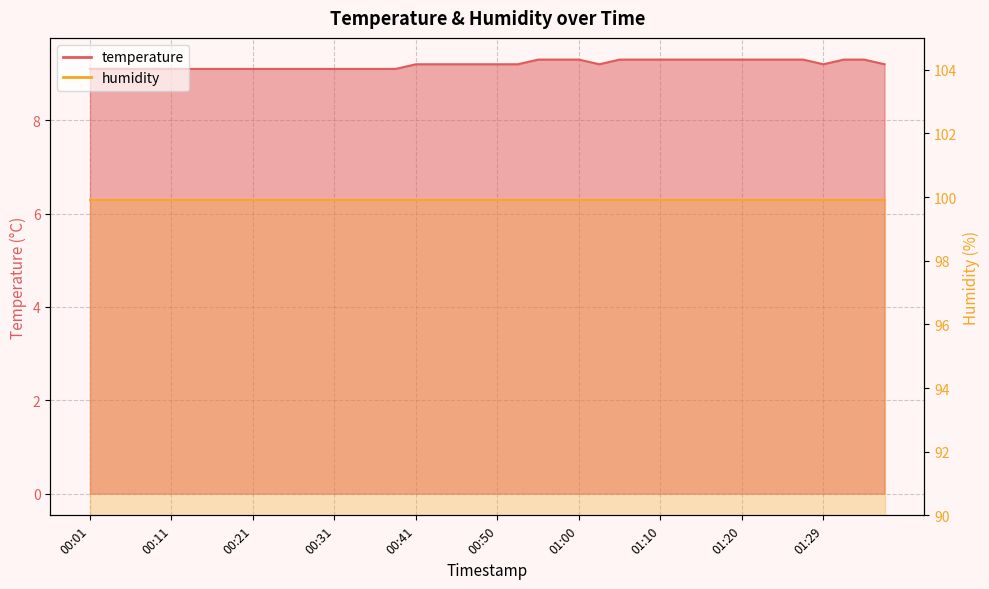

What is the difference between the second highest and second lowest values?

0.2